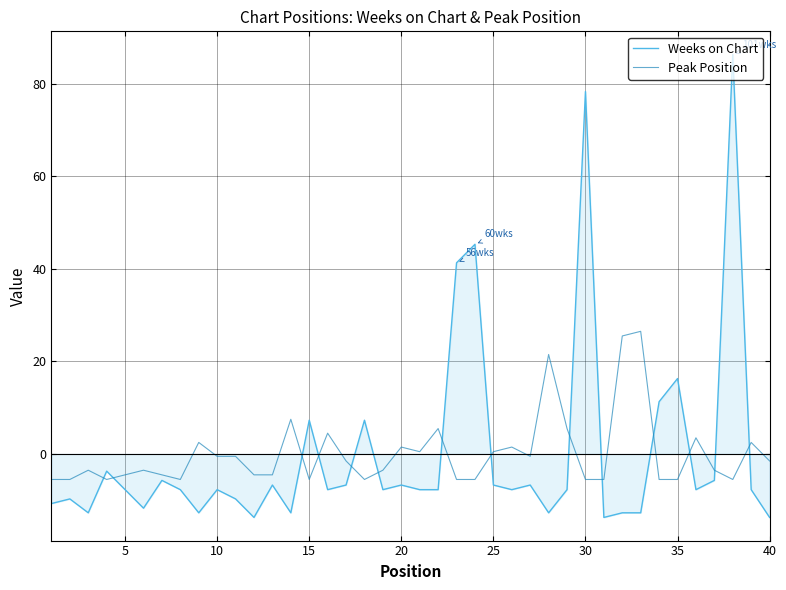

What is the difference between the maximum and minimum values in the Peak Position series?

32.0